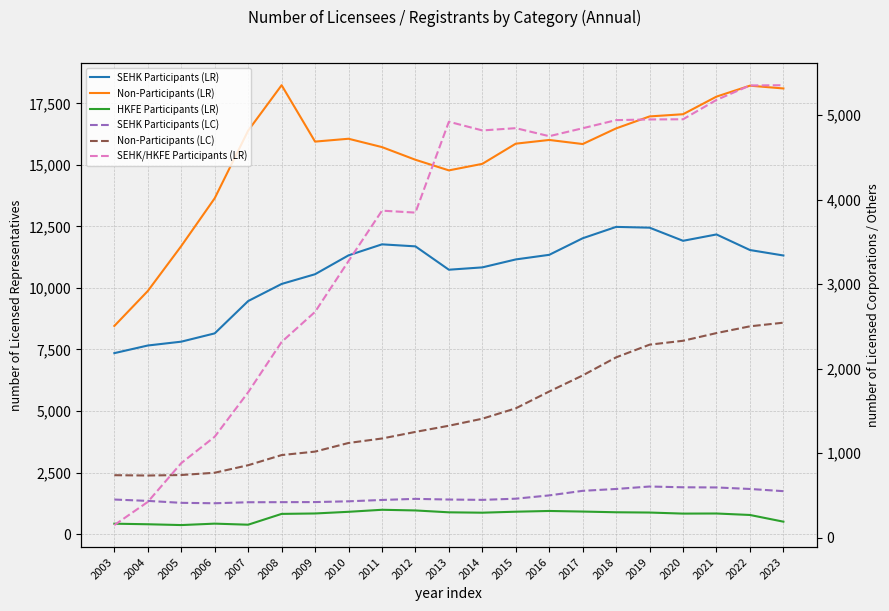

Is it true that SEHK Participants (LC) equals 927 at 2017?

False